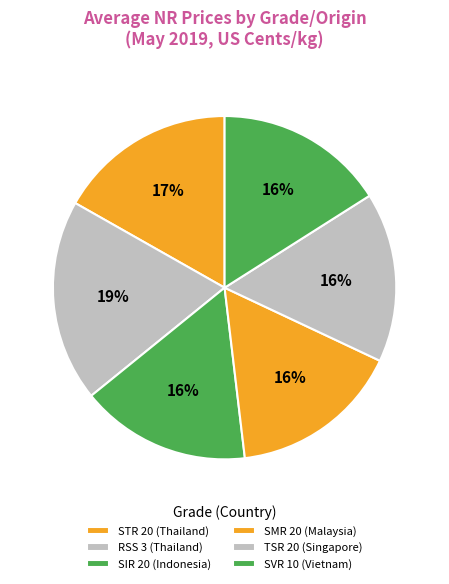

Rank the categories by value from highest to lowest.

RSS 3 (Thailand), STR 20 (Thailand), SMR 20 (Malaysia), SIR 20 (Indonesia), SVR 10 (Vietnam), TSR 20 (Singapore)